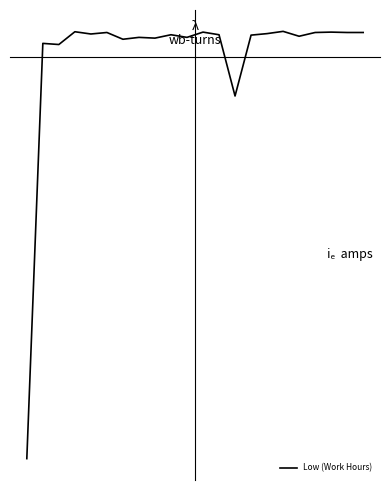

Is this an area chart (filled region under the line)?

No